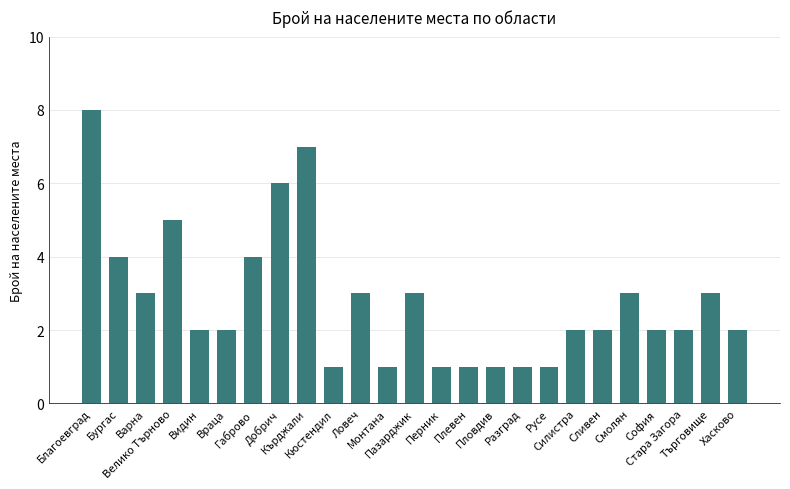

What is the average value?

3